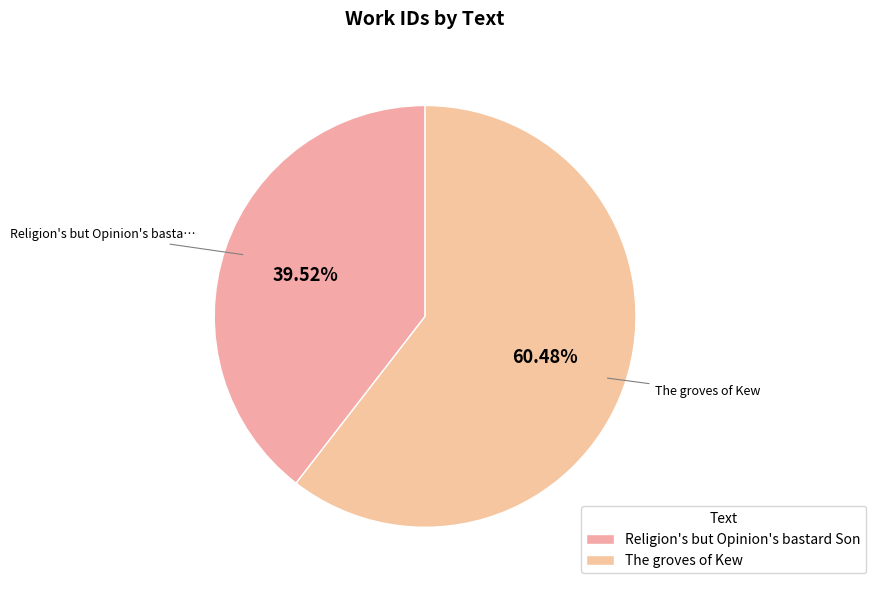

To the nearest percent, what percentage of the pie is The groves of Kew?

60%